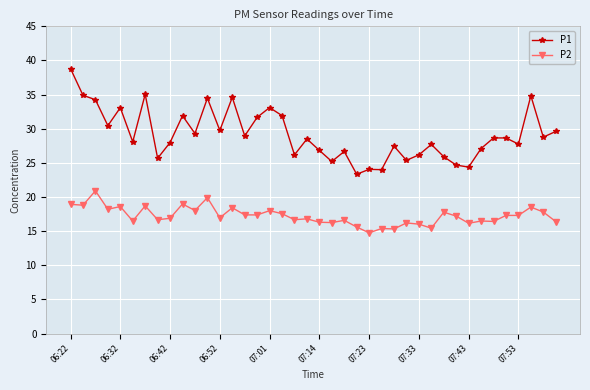

What is the highest value of the P2 series?

20.9